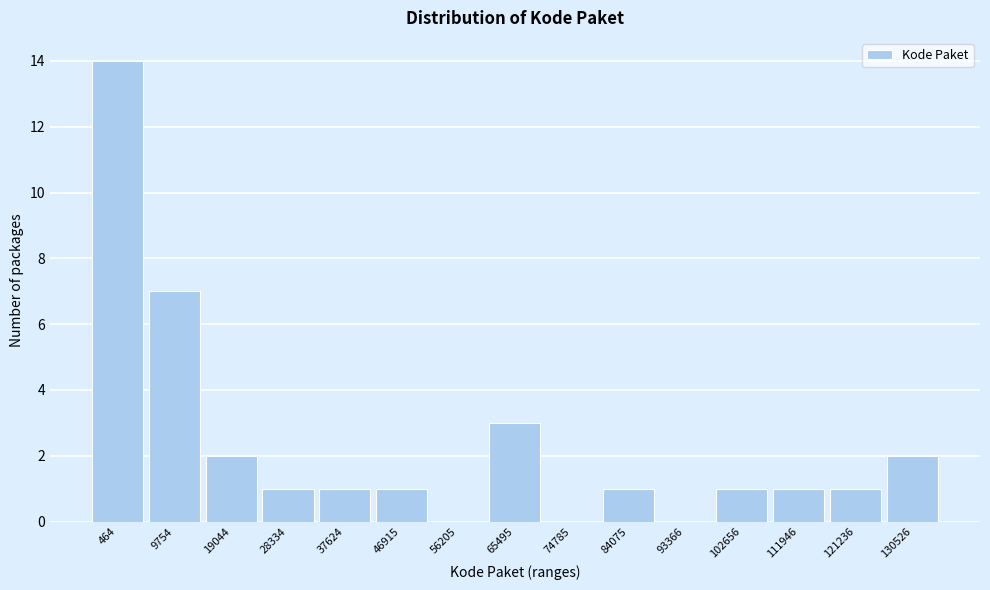

Reading left to right, what are all the values shown in this chart?

464=14	9754=7	19044=2	28334=1	37624=1	46915=1	56205=0	65495=3	74785=0	84075=1	93366=0	102656=1	111946=1	121236=1	130526=2